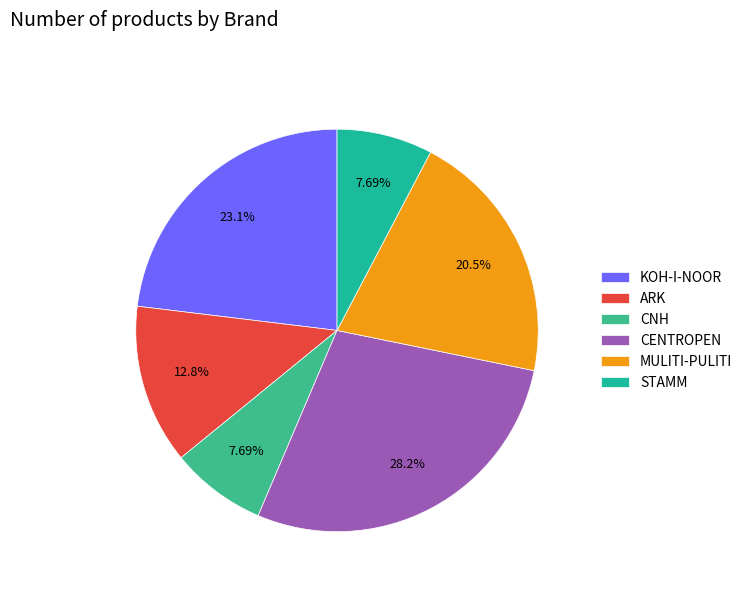

The CNH slice represents 21% of the pie. True or false?

False